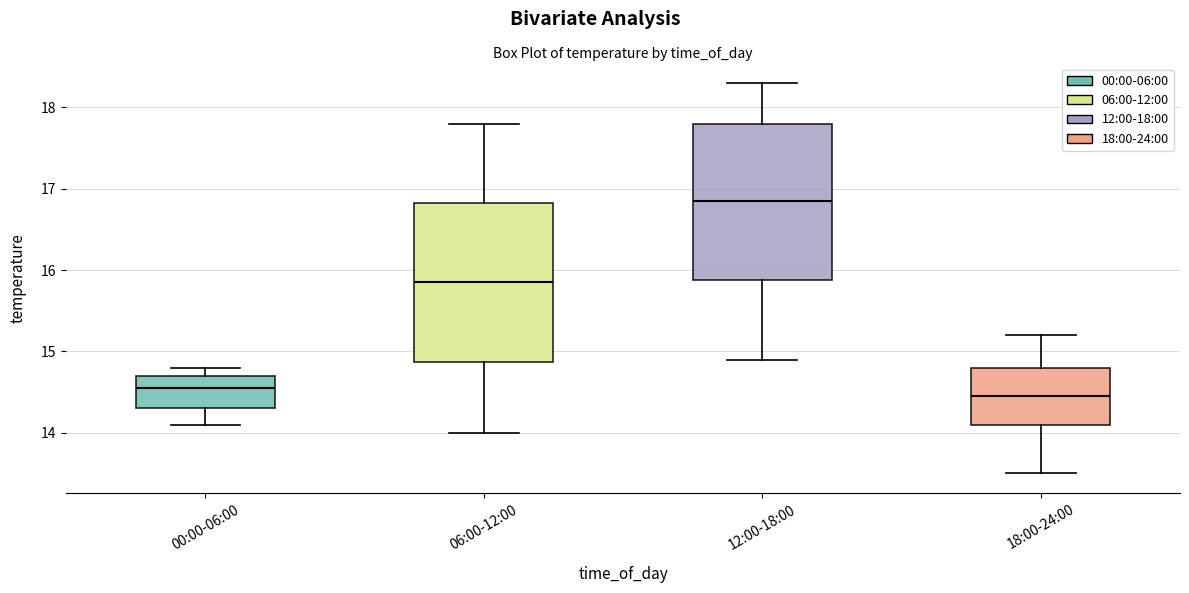

Where does the upper whisker of the box for 18:00-24:00 end on the y-axis? The values are not printed on the chart, so give them approximately, as read against the axis.

15.2